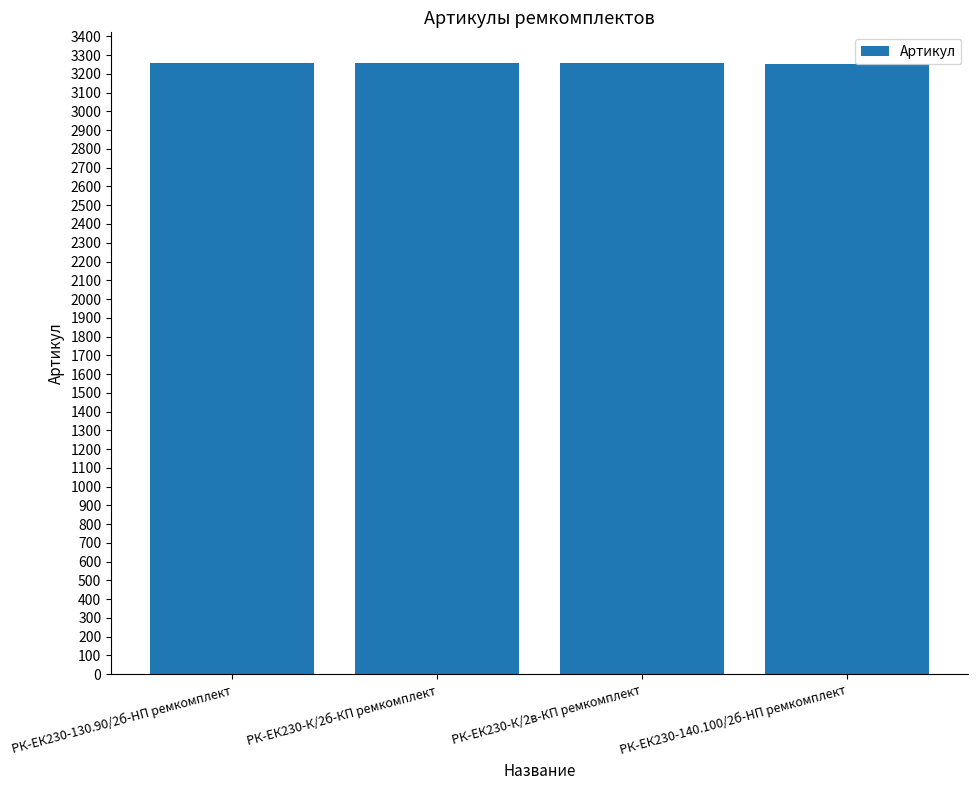

What is the difference between the values at РК-ЕК230-К/2б-КП ремкомплект and РК-ЕК230-К/2в-КП ремкомплект?

1